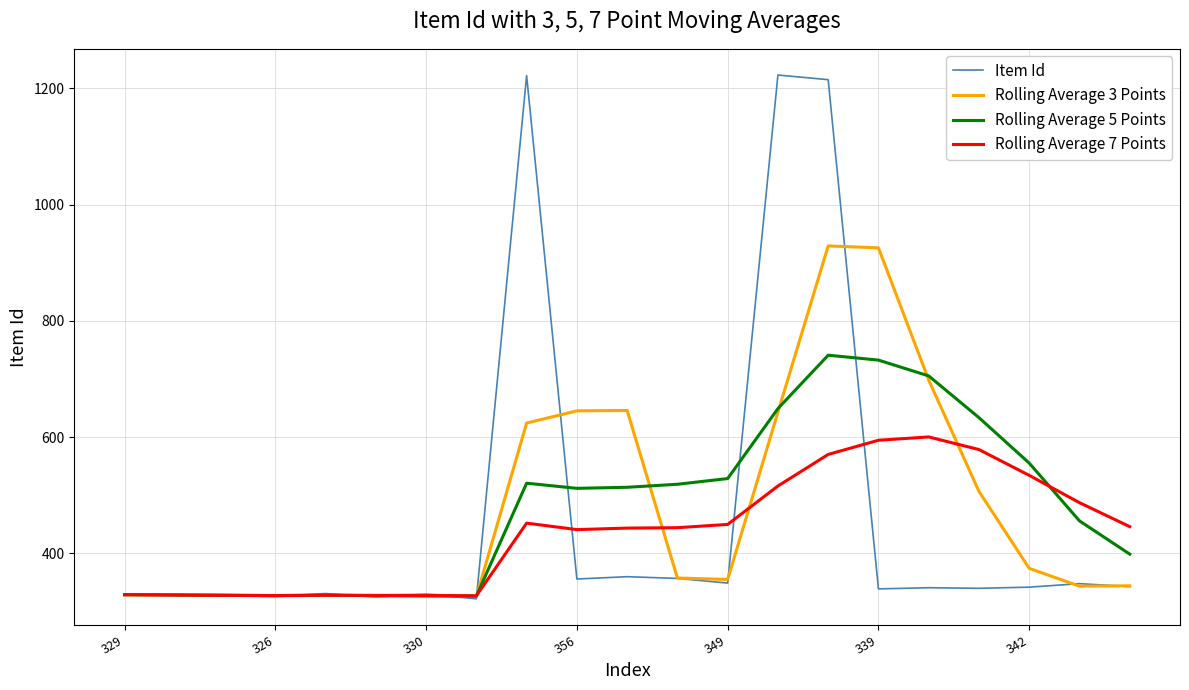

What is the maximum value shown in the chart?

1223.0